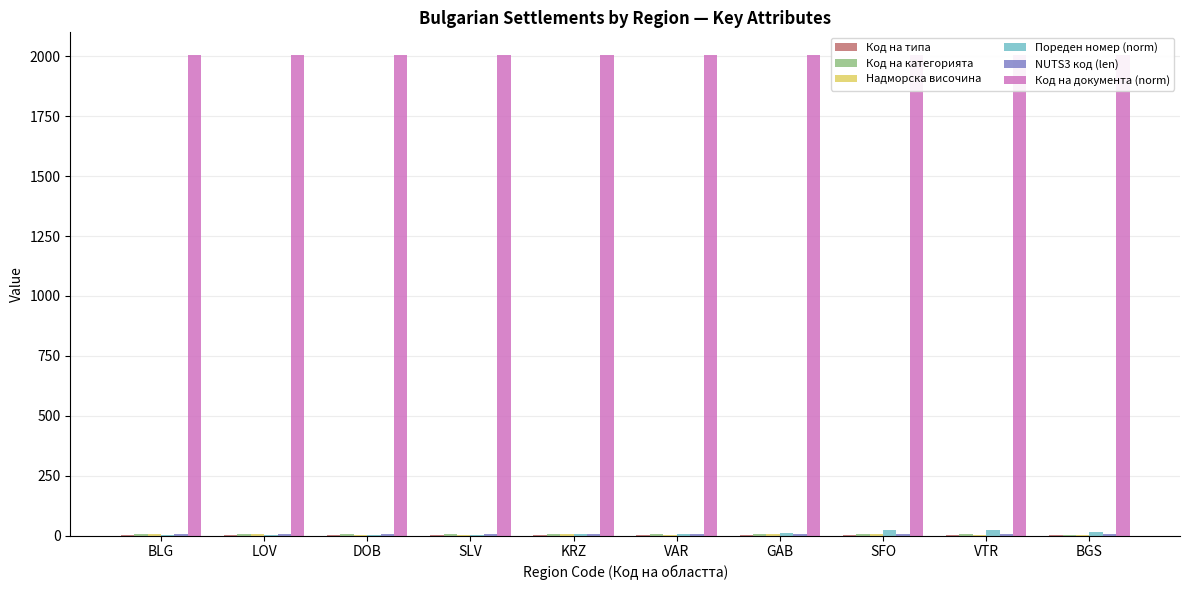

Does the chart contain stacked bars?

No